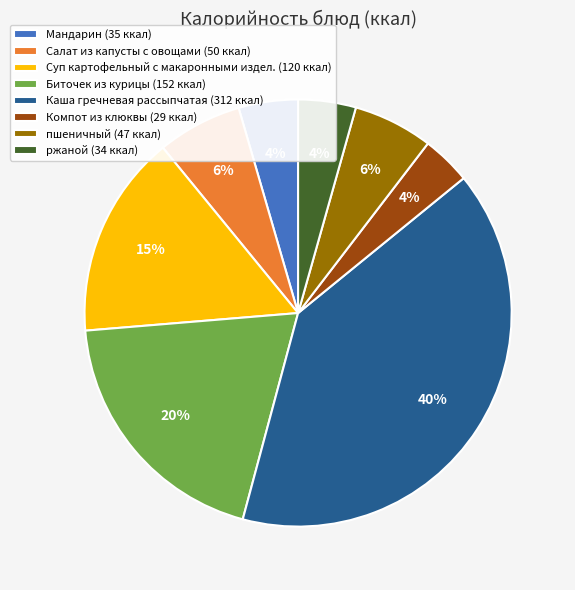

Count the number of slices in the pie.

8